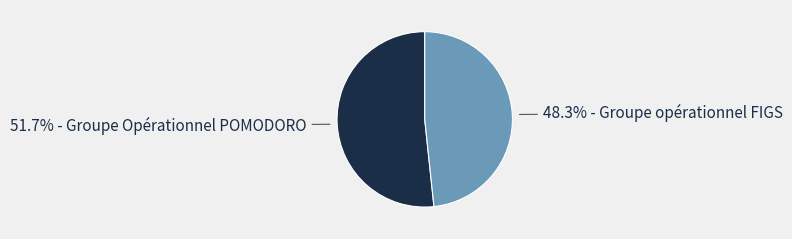

How many slices are in this pie chart?

2